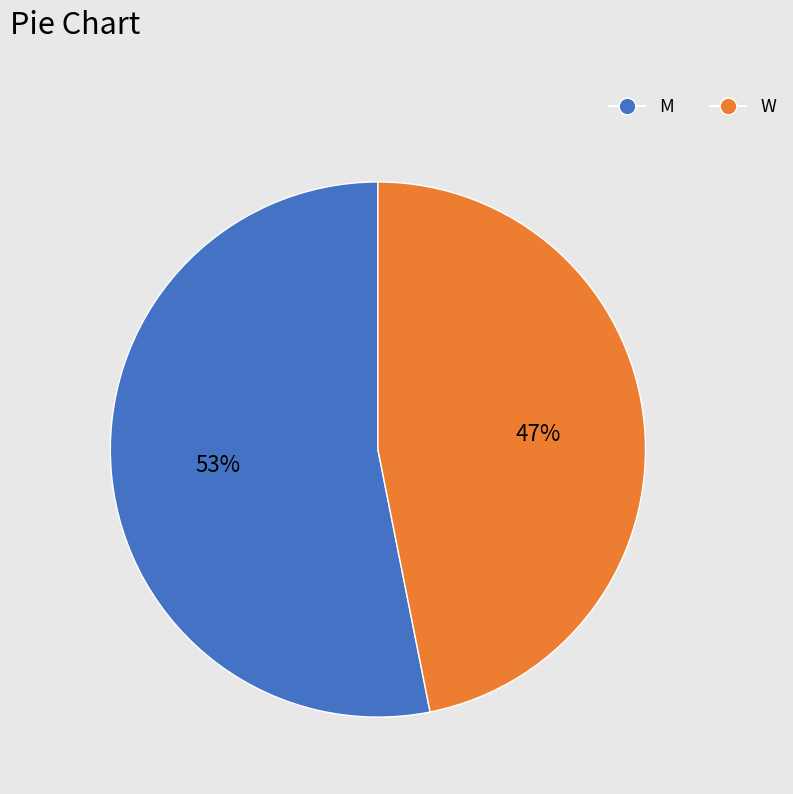

Does M account for over 50% of the chart?

Yes